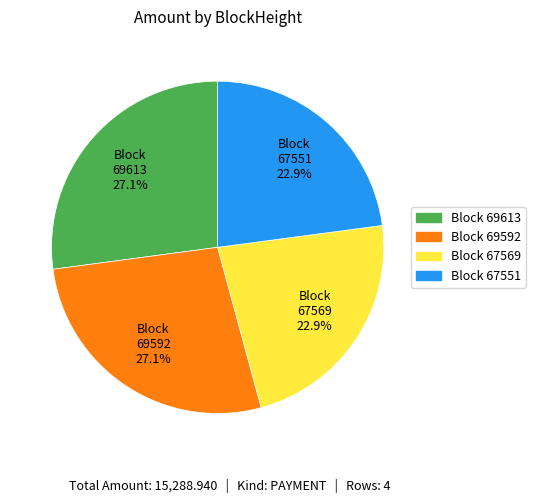

To the nearest percent, what is the difference between the largest and smallest slice percentages?

4%